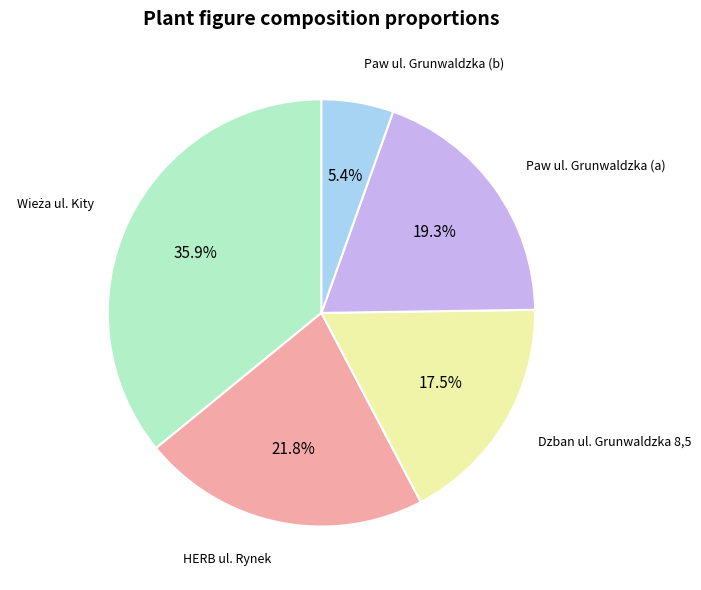

How many slices are in this pie chart?

5